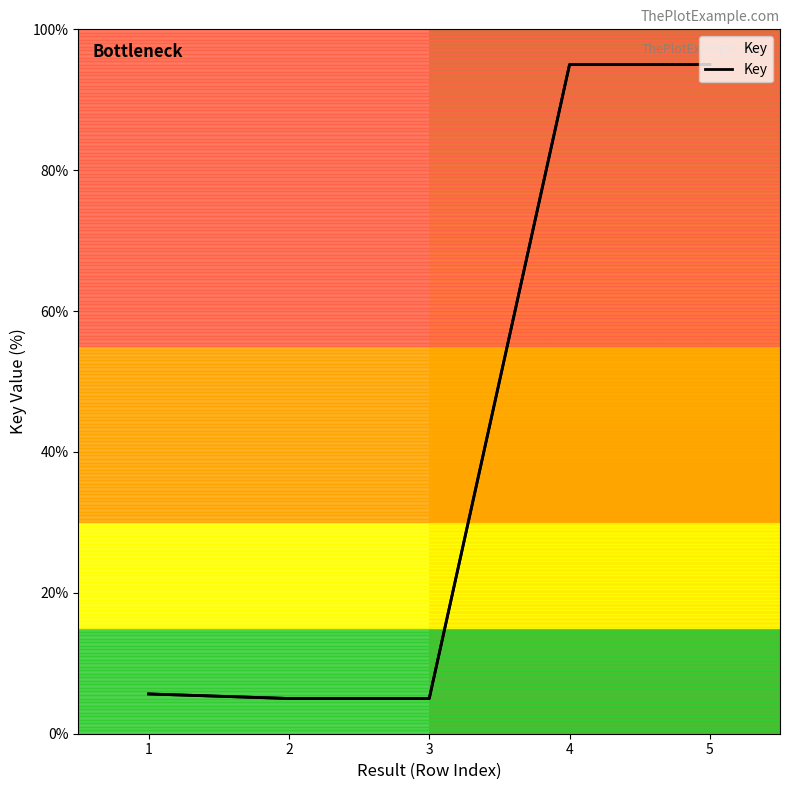

List the labels in order of value, largest first.

5, 4, 1, 3, 2